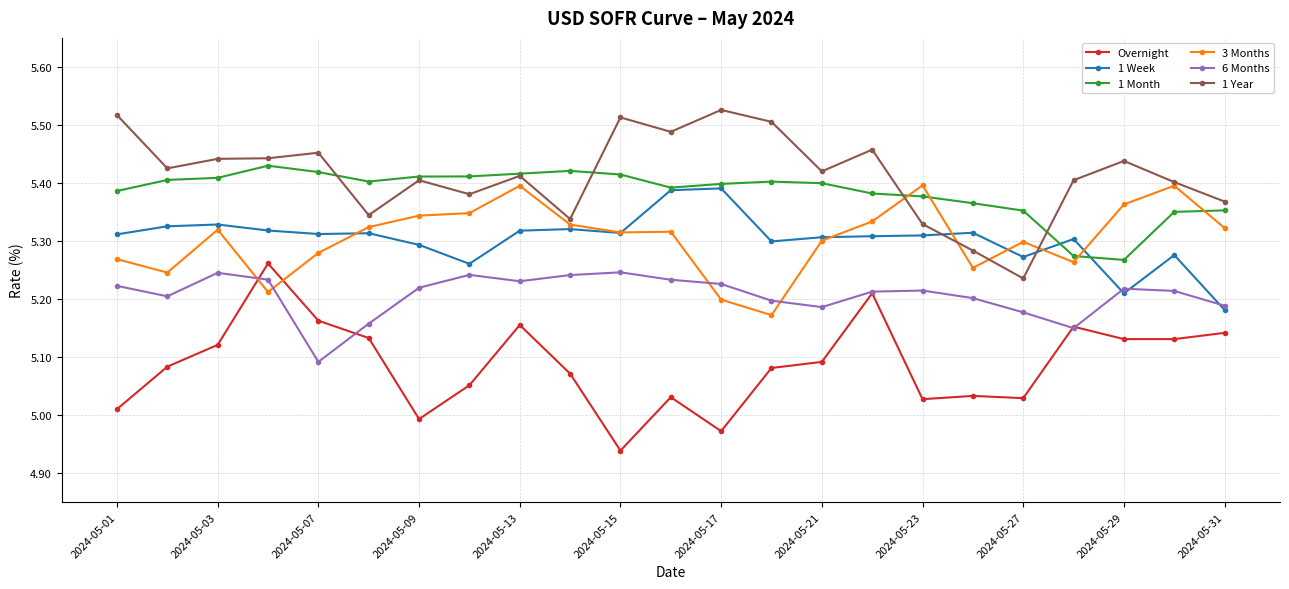

How many times do 1 Year and 1 Week cross each other?

2